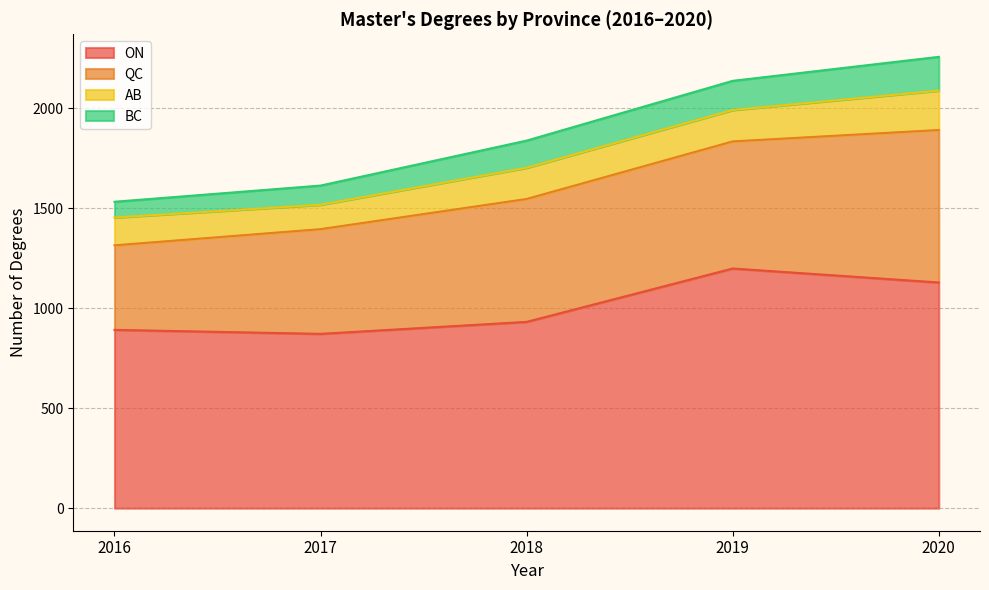

True or false: AB and QC intersect in this chart.

False